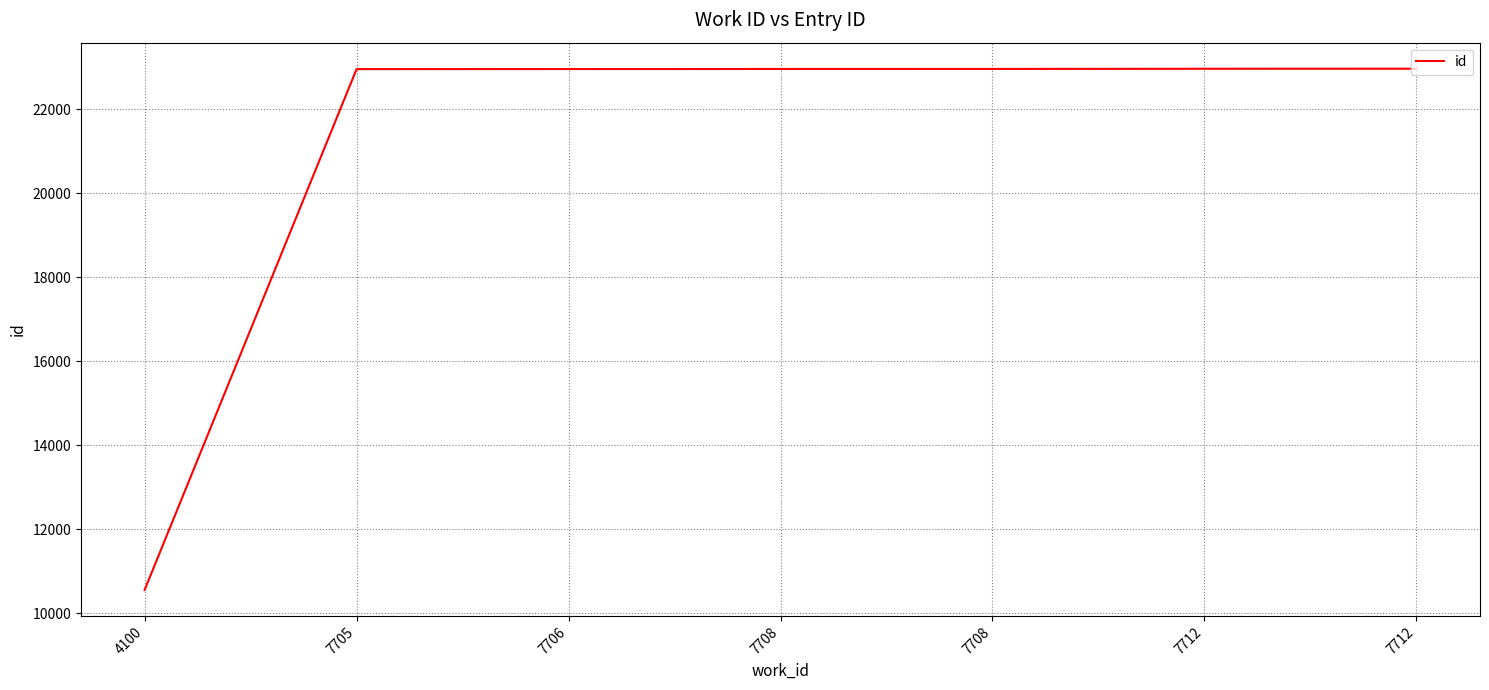

True or false: there are more than 0 points higher than both neighbors.

False